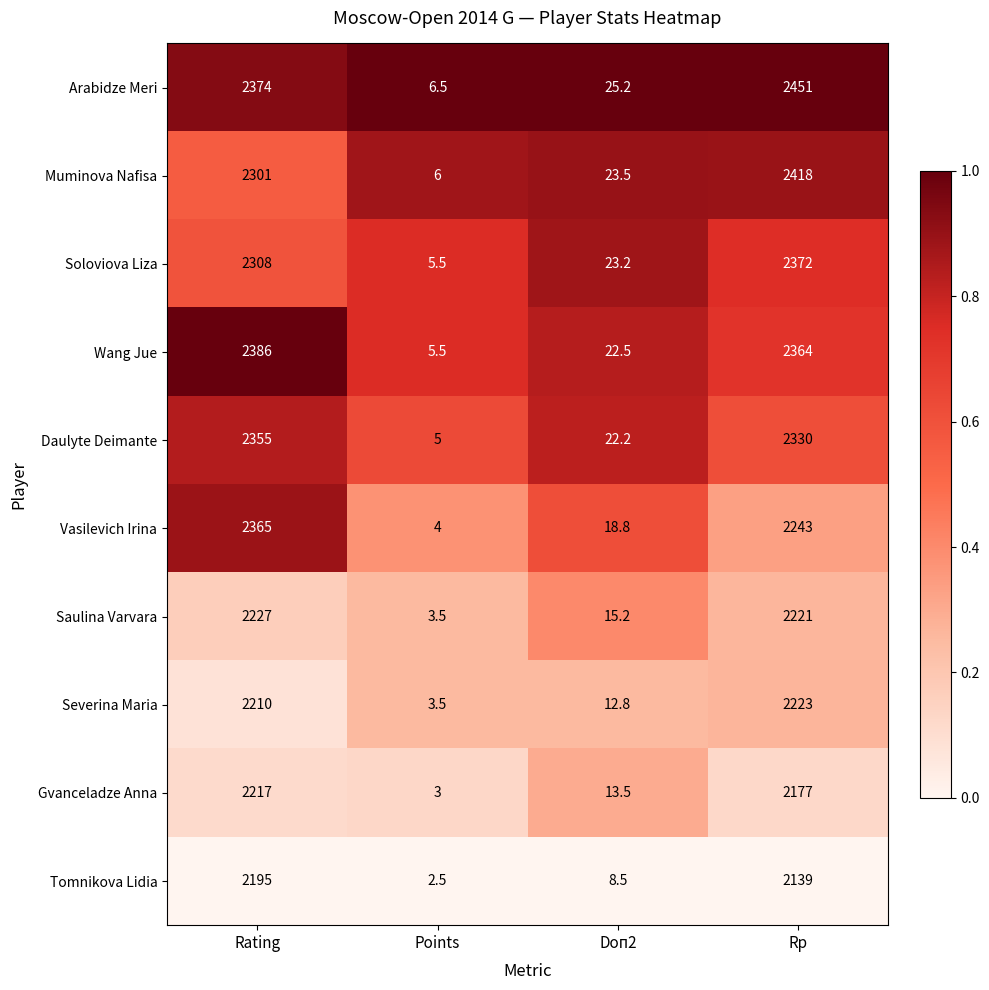

Which category has the lowest value in the Vasilevich Irina series?

Points